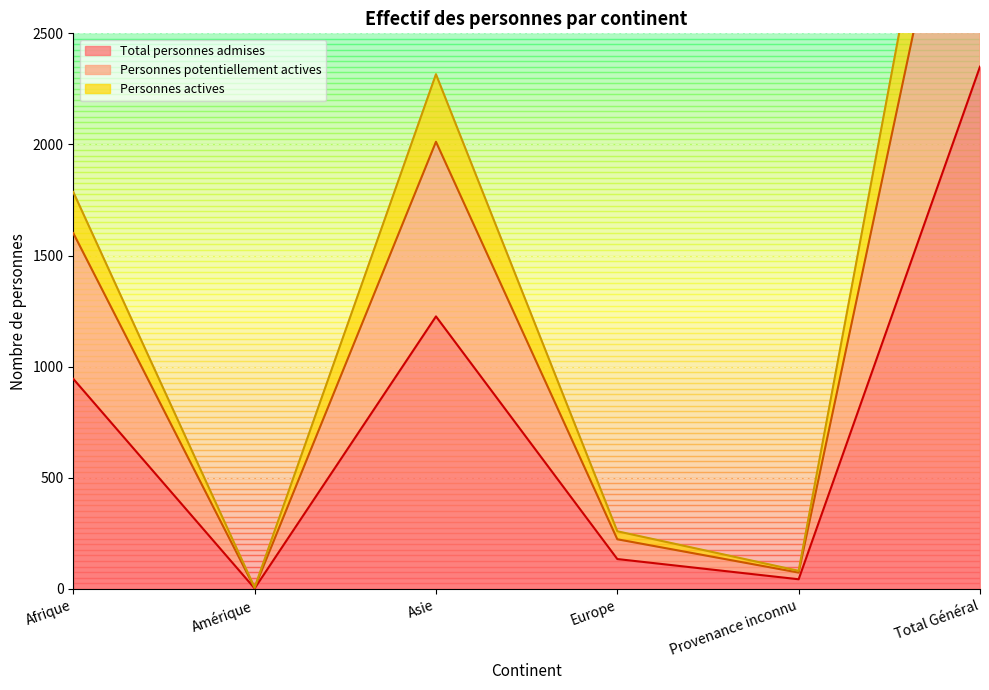

What is the lowest value of the Personnes actives series?

6